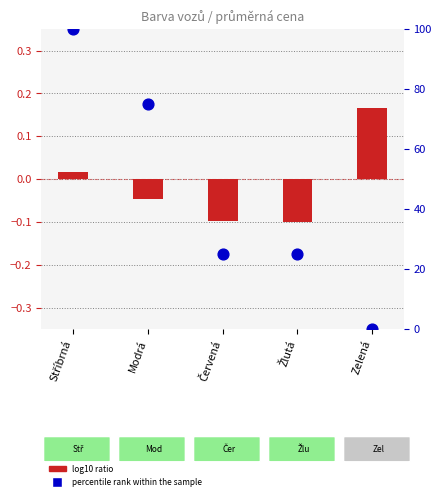

Which series has the largest Y range (max minus min)?

percentile rank within the sample